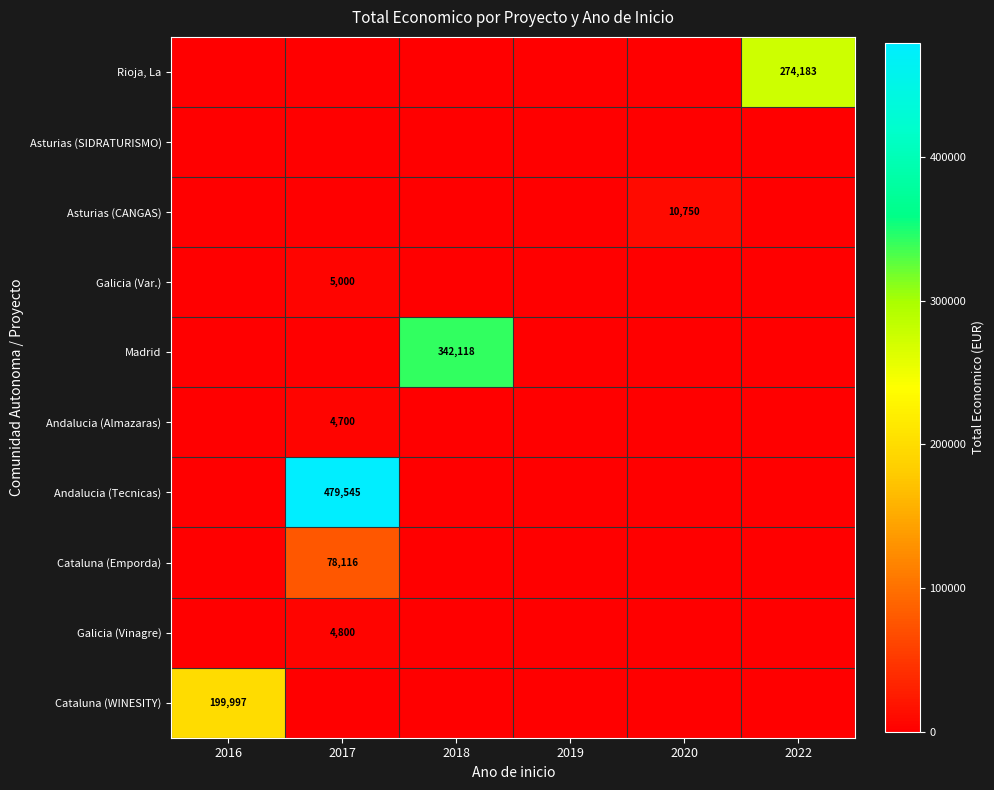

Which has a higher value, 2018 or 2020?

2018